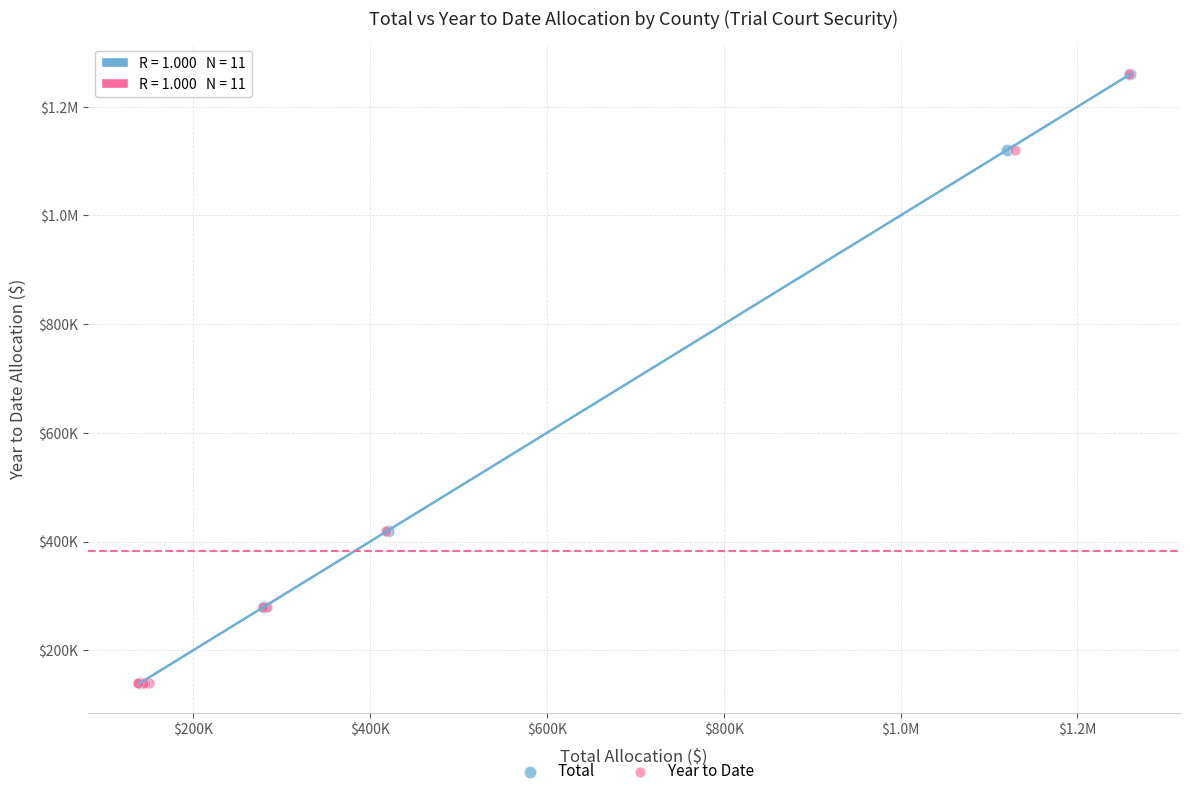

What are all the series names shown in the legend?

Total, Year to Date